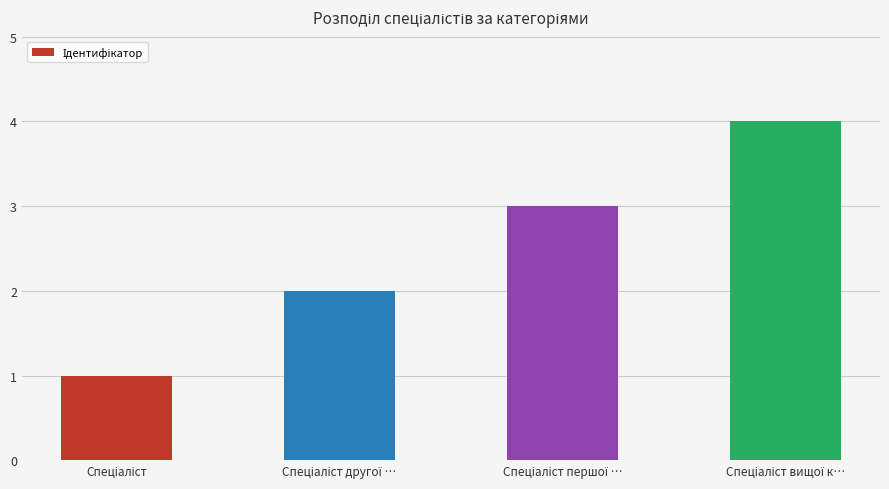

What is the greatest value displayed?

4